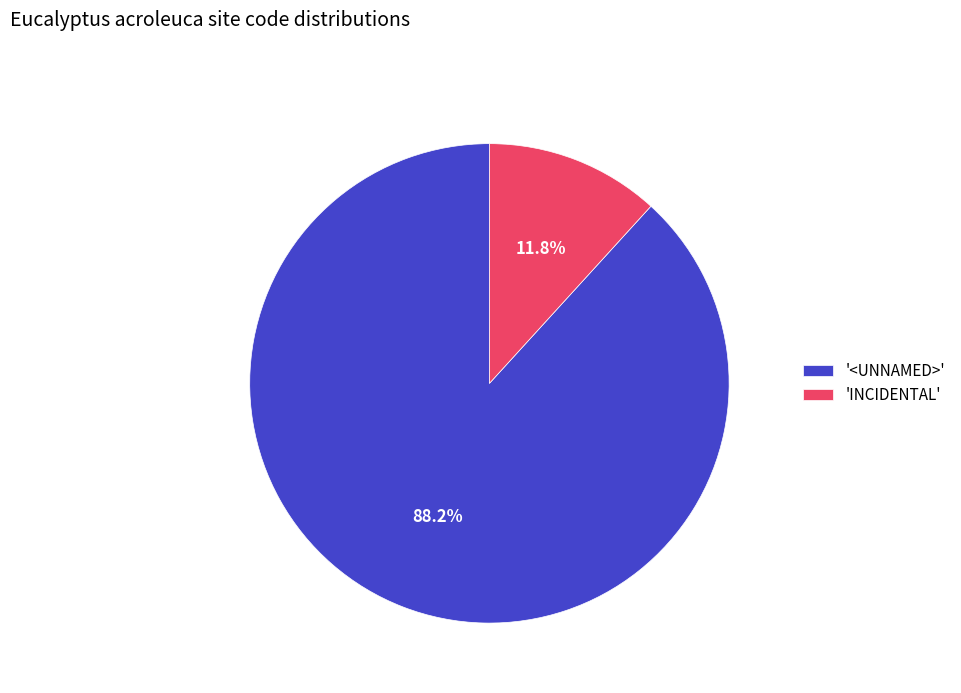

Between '<UNNAMED>' and 'INCIDENTAL', which is larger?

'<UNNAMED>'